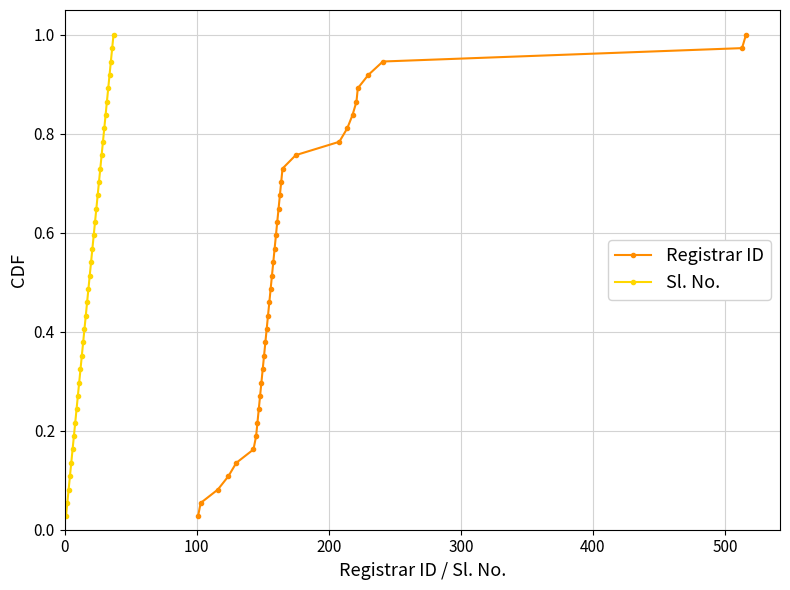

True or false: Registrar ID has more than 2 interior local peaks.

False